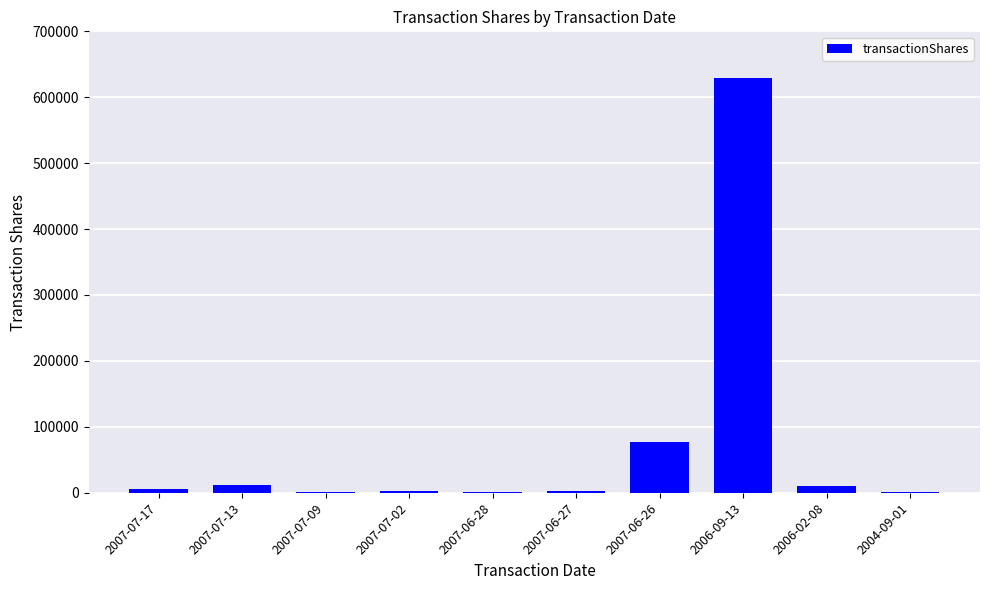

What is the sum of all values?

739754